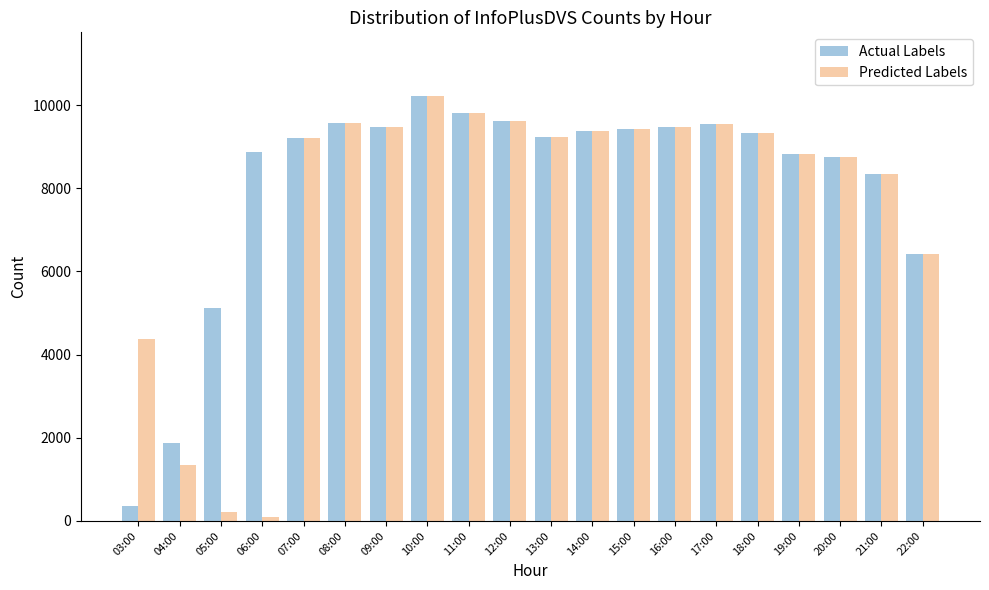

The Actual Labels series shows 9320 at 18:00. True or false?

True